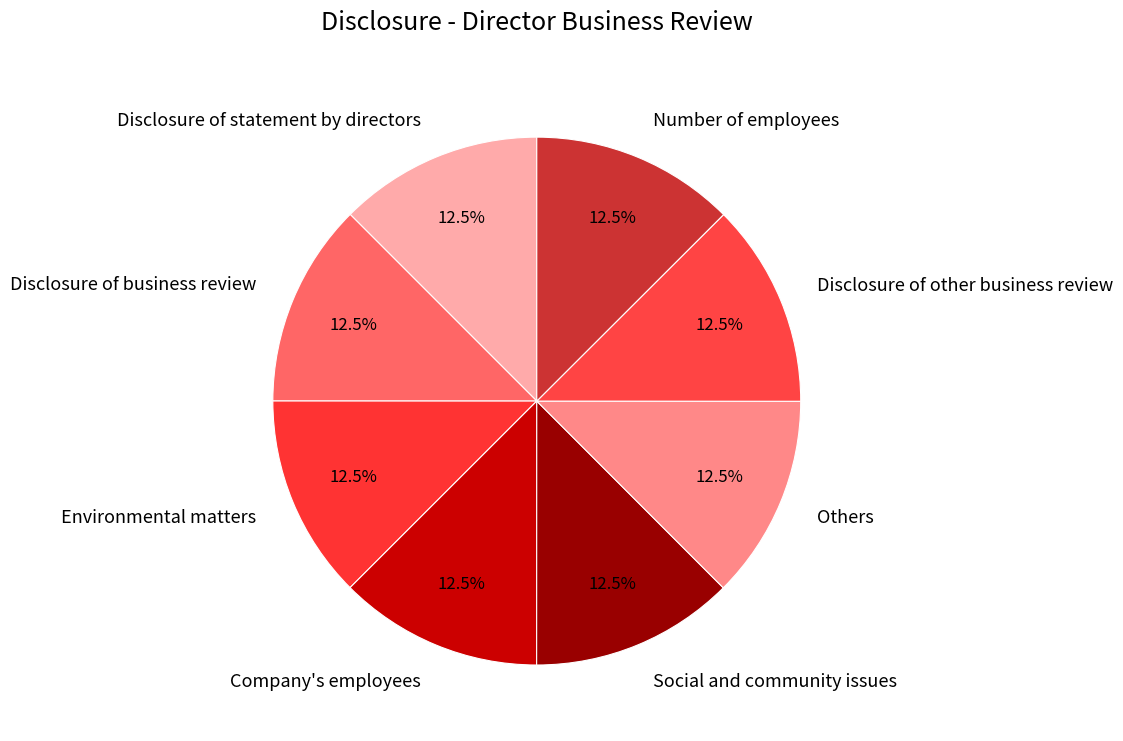

Does any single category account for the majority?

No